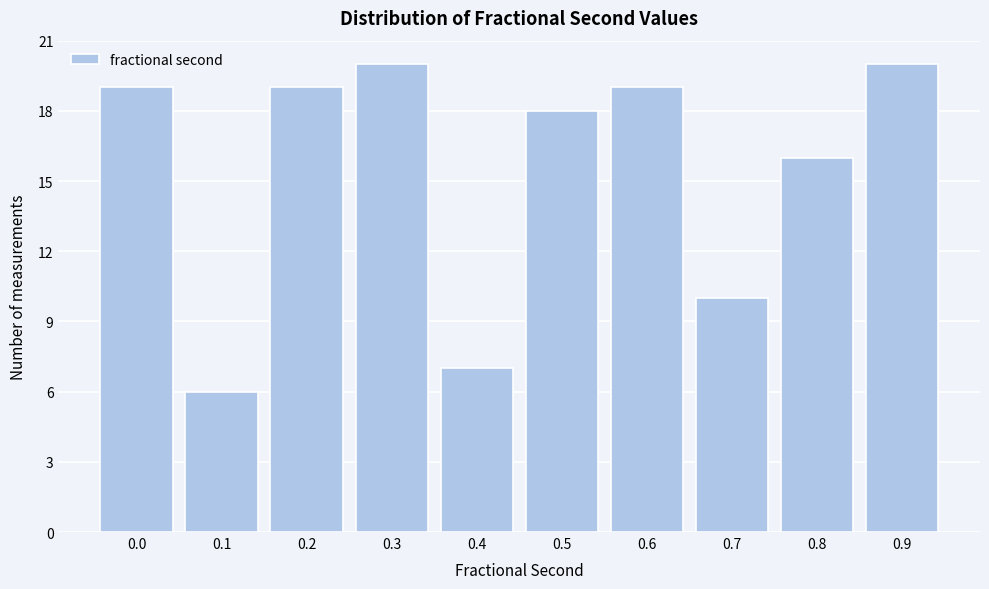

Reading right to left, what are all the values shown in this chart?

0.9=20	0.8=16	0.7=10	0.6=19	0.5=18	0.4=7	0.3=20	0.2=19	0.1=6	0.0=19